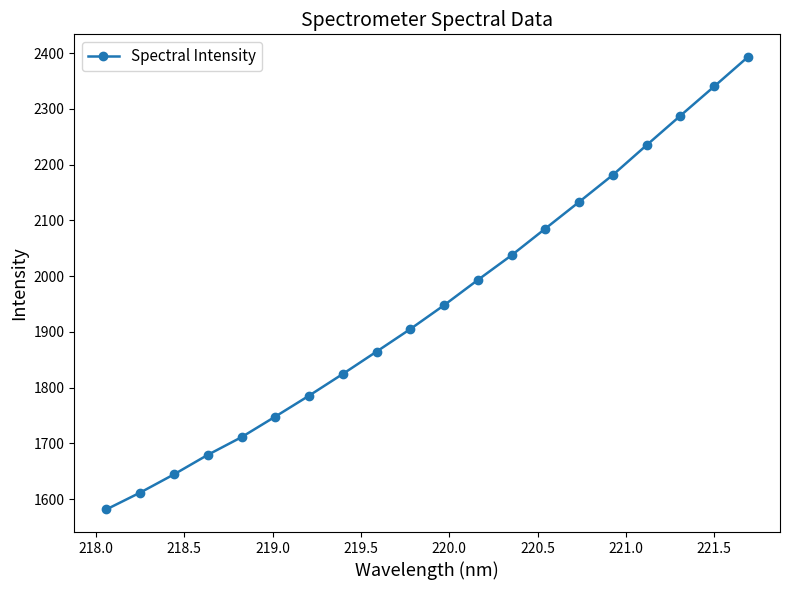

What is the difference between the maximum and second lowest values?

781.2